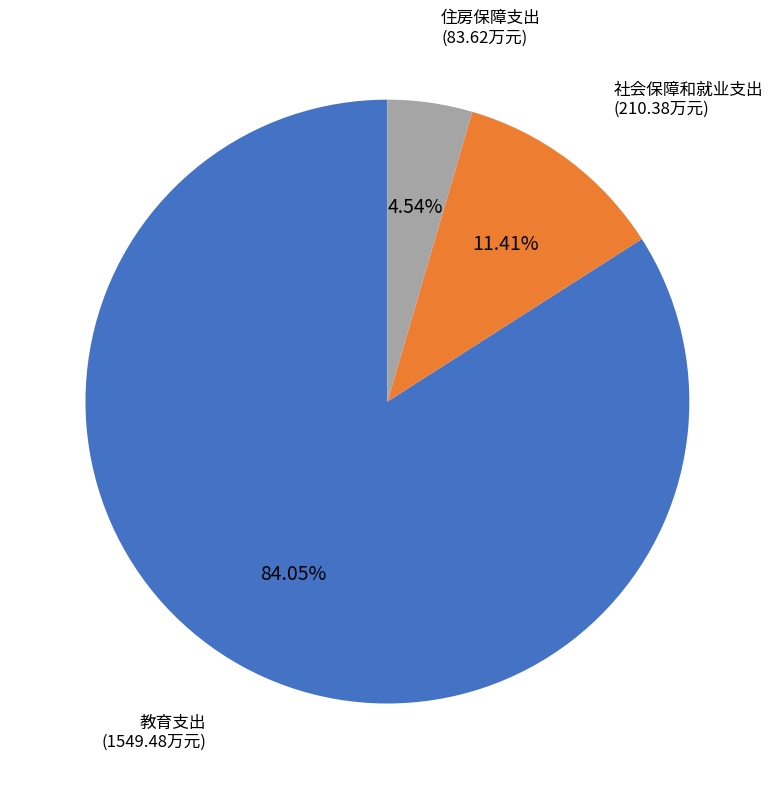

Count the number of slices in the pie.

3